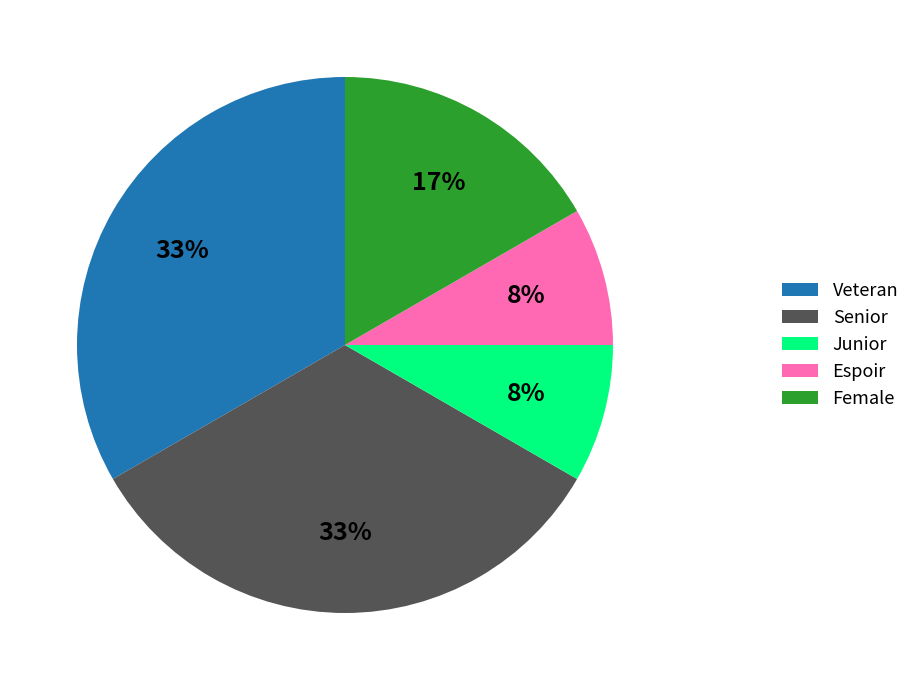

To the nearest percent, what is the difference between the largest and smallest slice percentages?

25%